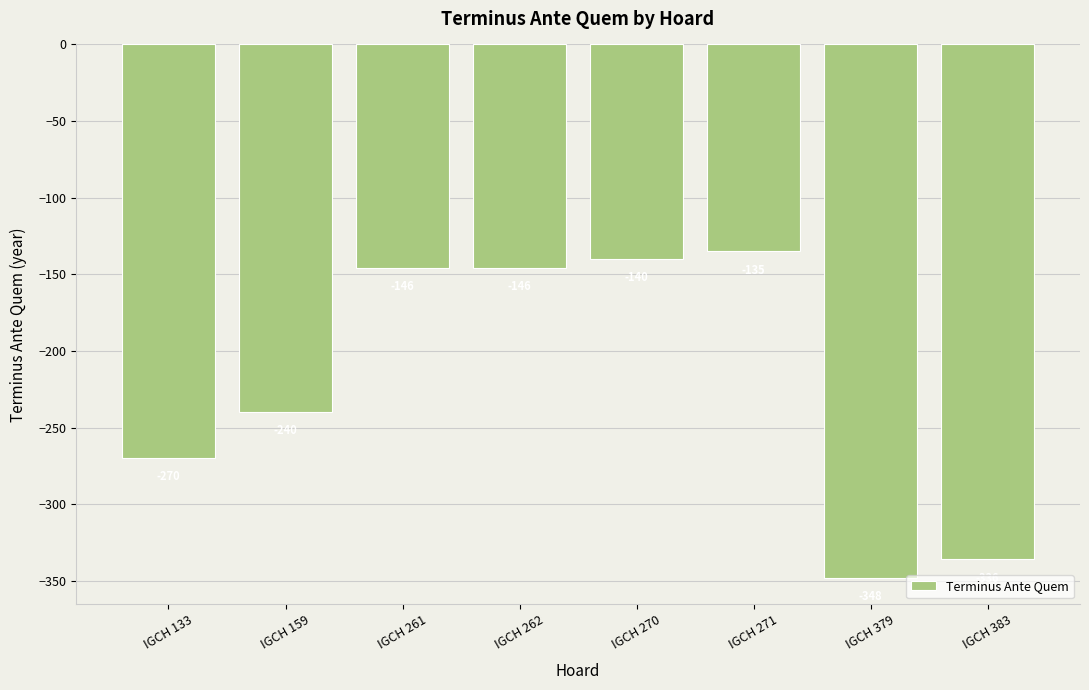

How many values exceed -146?

2